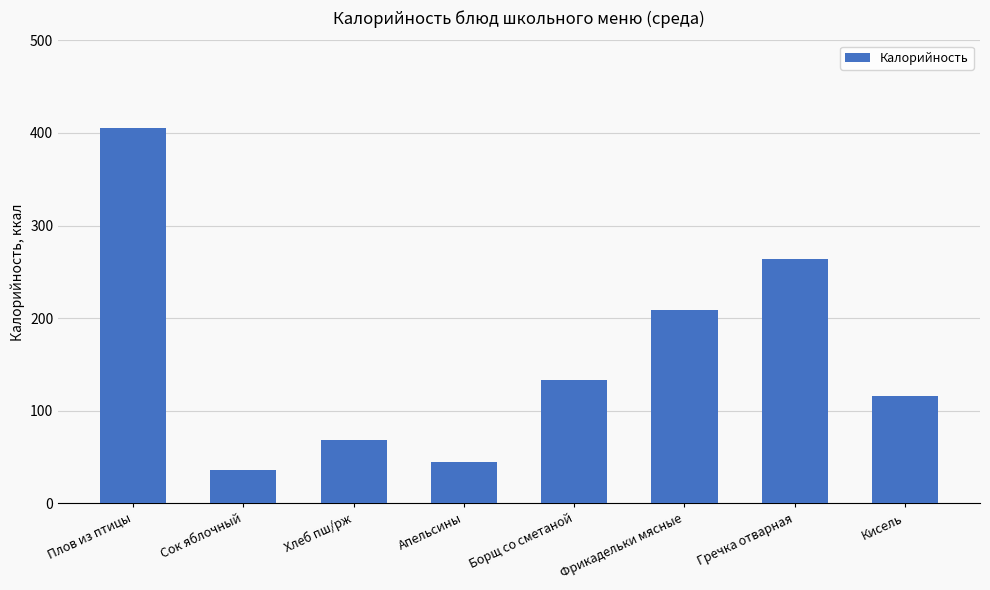

Which category has the lowest value across all series?

Сок яблочный